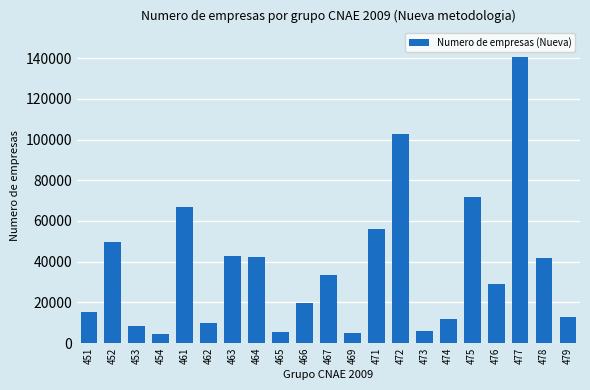

The value at 477 is 30618. True or false?

False